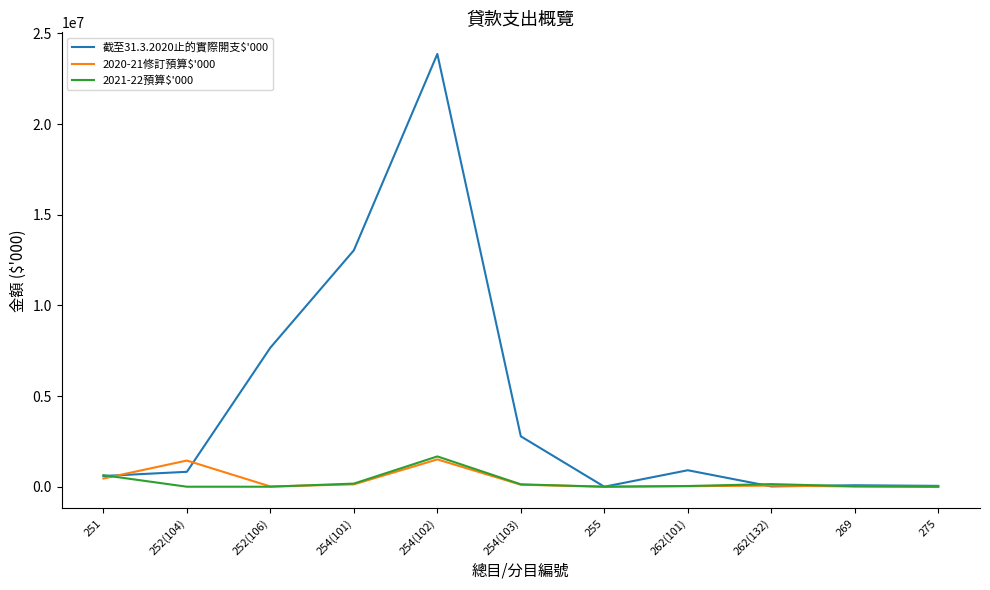

Where is the first local maximum for 截至31.3.2020止的實際開支$'000?

254(102)